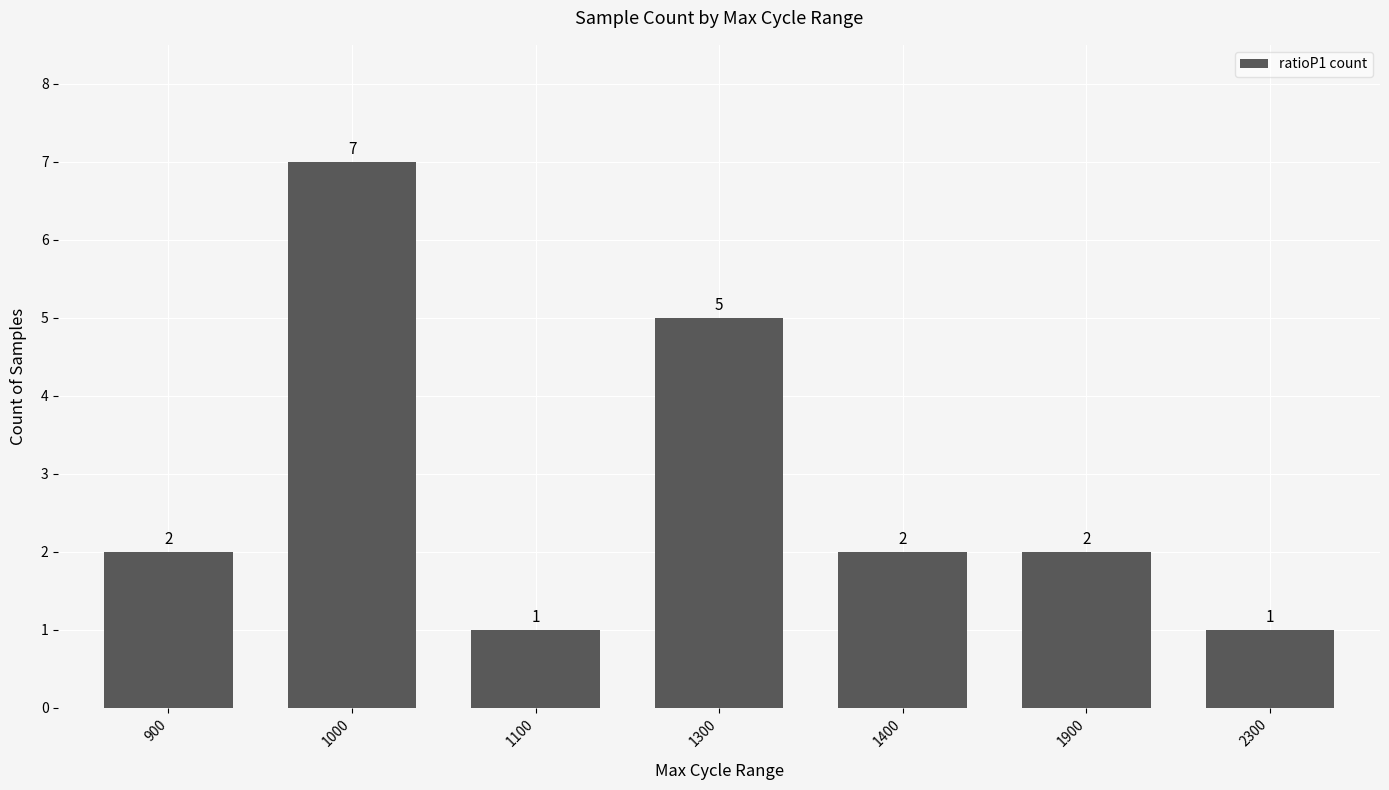

How many data points are less than 2?

2